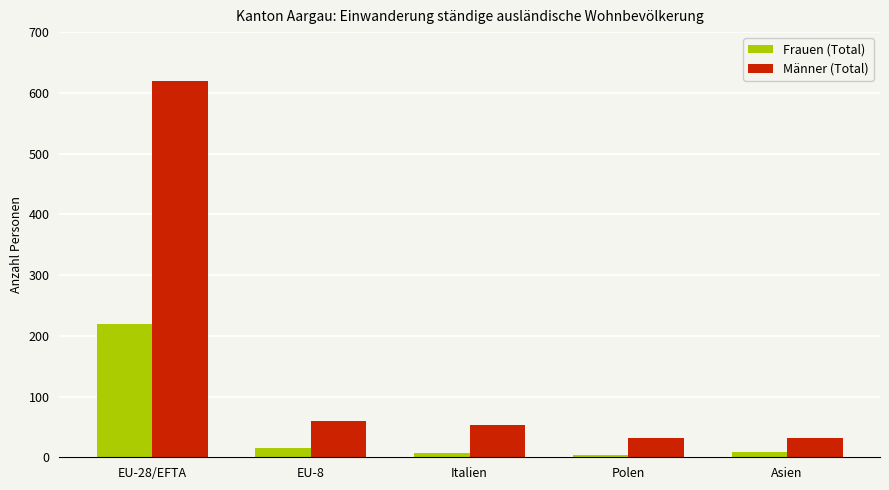

What is the value of the Männer (Total) bar at the 4th from the left?

32